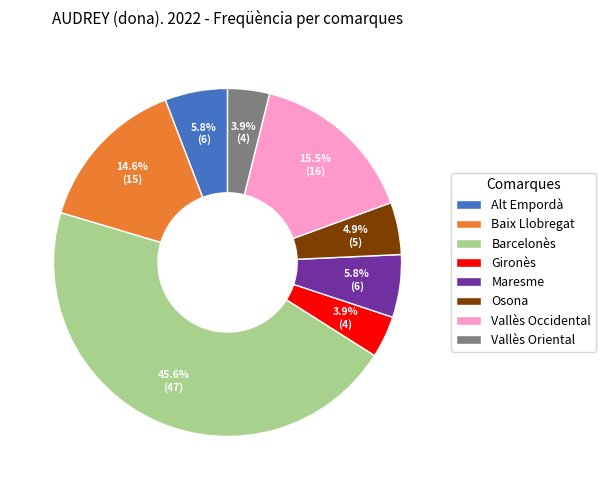

To the nearest percent, what is the combined percentage of Maresme and Vallès Oriental?

10%